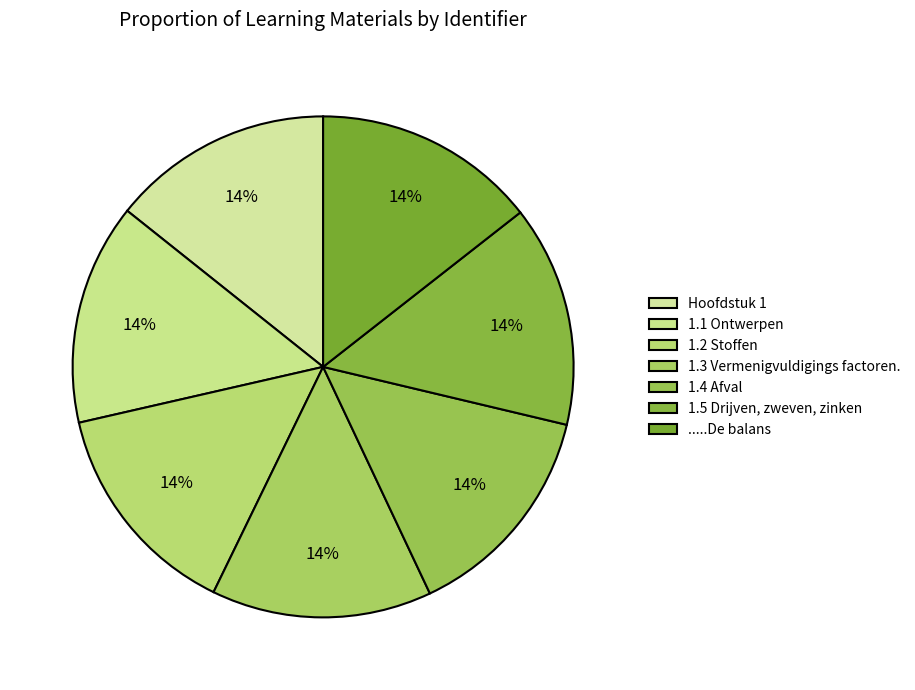

How many slices are in this pie chart?

7